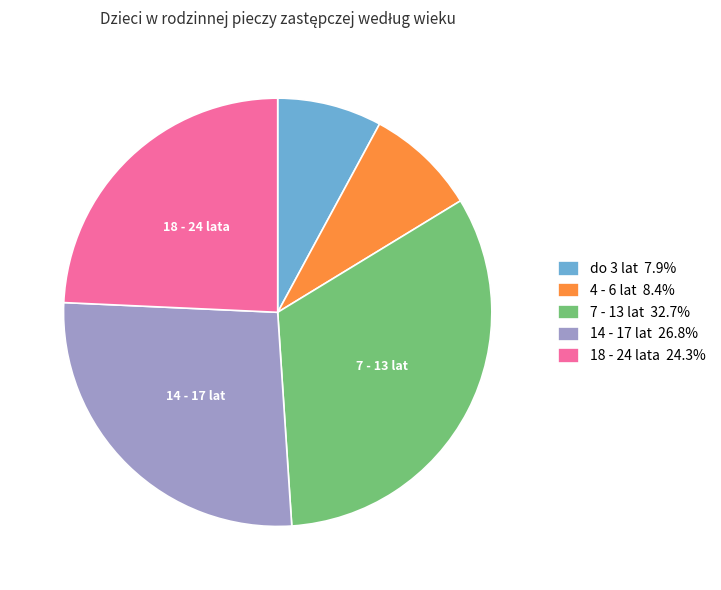

Does do 3 lat 7.9% represent more than half of the total?

No